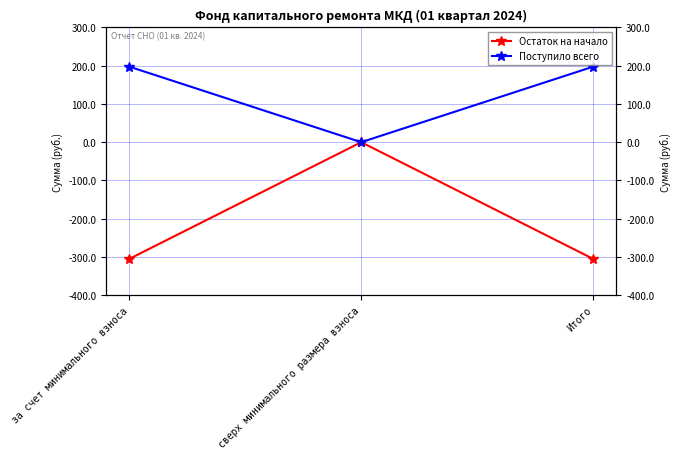

Reading left to right, transcribe all the data shown in this chart.

Остаток на начало: за счет минимального взноса=-305.3	сверх минимального размера взноса=0.0	Итого=-305.3
Поступило всего: за счет минимального взноса=197.6	сверх минимального размера взноса=0.0	Итого=197.6